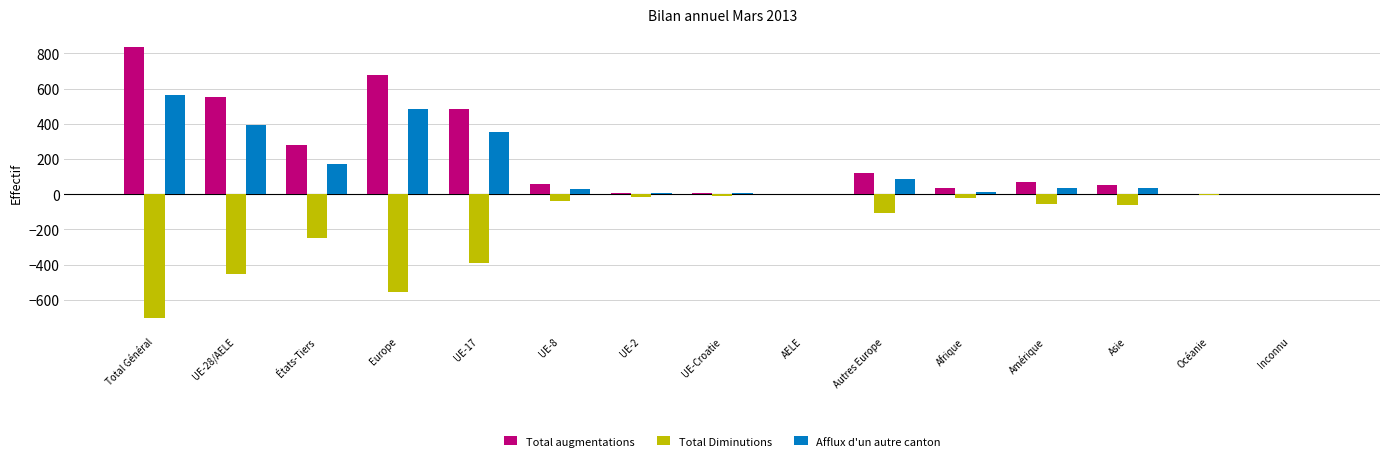

Is the value of Total Diminutions at UE-28/AELE greater than the value of Total augmentations at Europe?

No